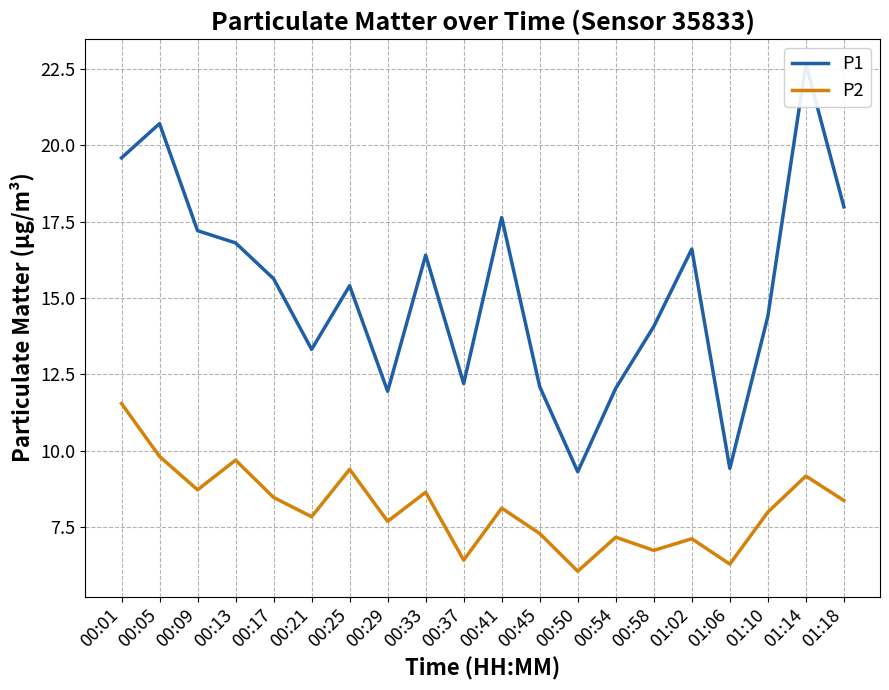

Where is P2 nearest to the value 8?

01:10